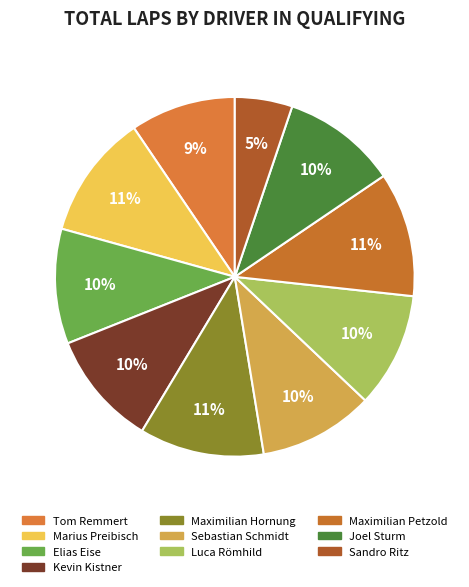

To the nearest percent, what portion does Tom Remmert represent?

9%